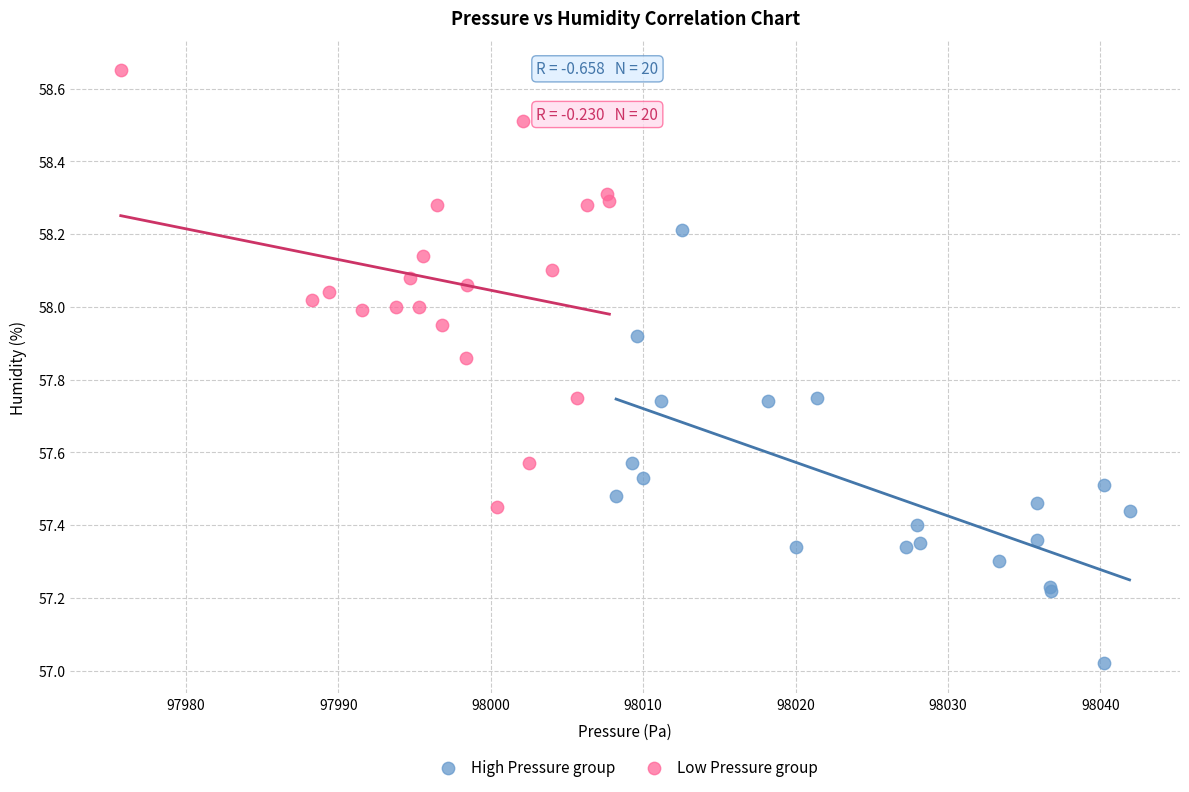

What are all the series names shown in the legend?

High Pressure group, Low Pressure group